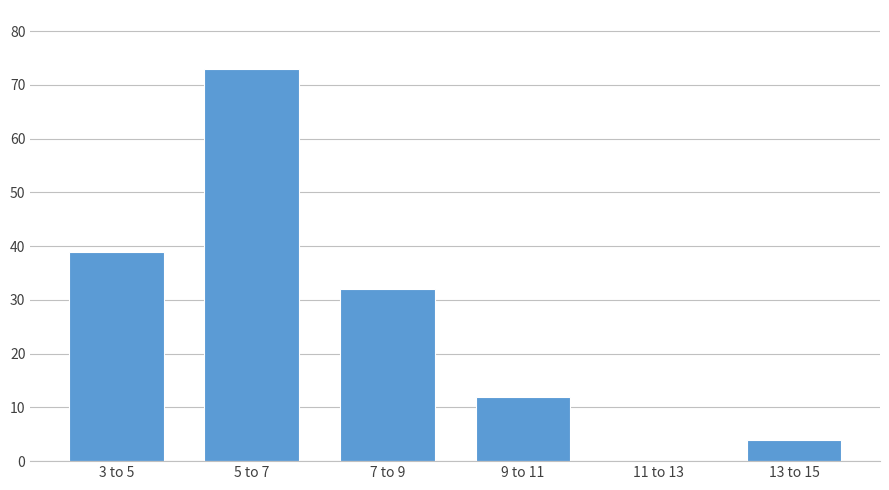

Reading right to left, list all the values displayed in this chart.

13 to 15=4	11 to 13=0	9 to 11=12	7 to 9=32	5 to 7=73	3 to 5=39